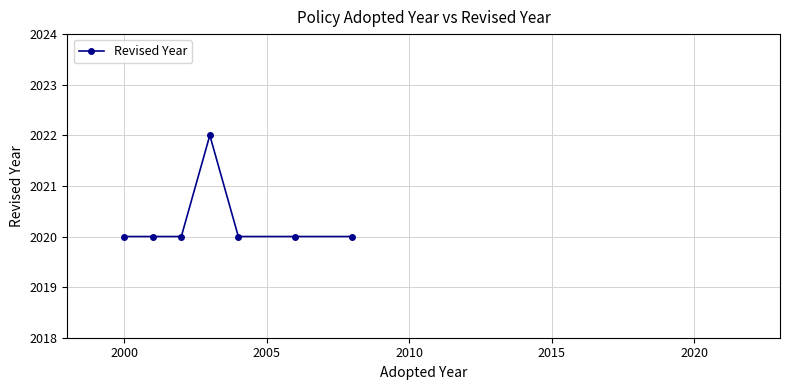

What is the difference between the maximum and second lowest values?

2